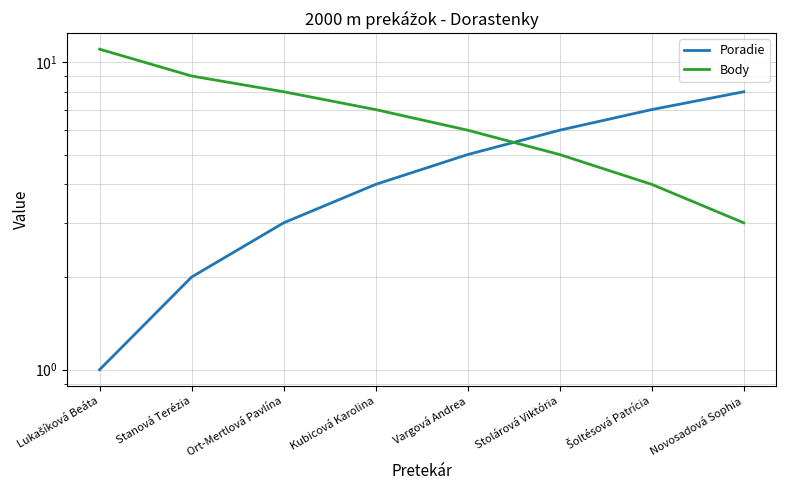

Is it true that Poradie equals 5 at Vargová Andrea?

True